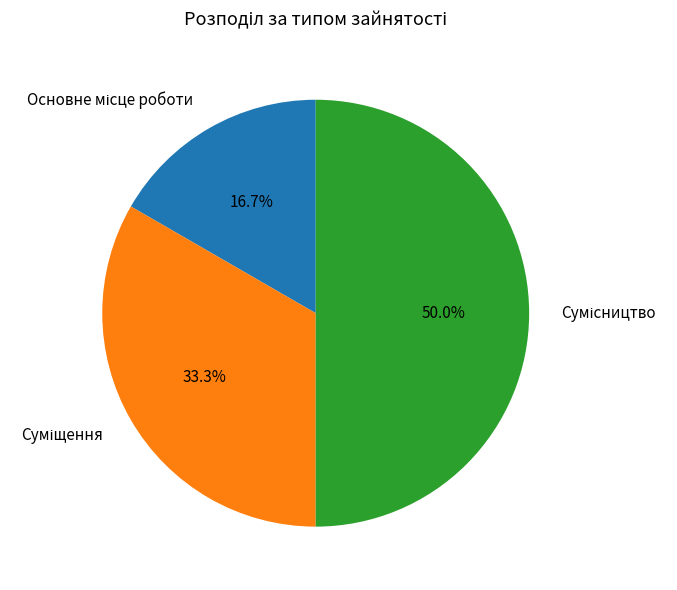

To the nearest percent, what is the average slice percentage?

33%